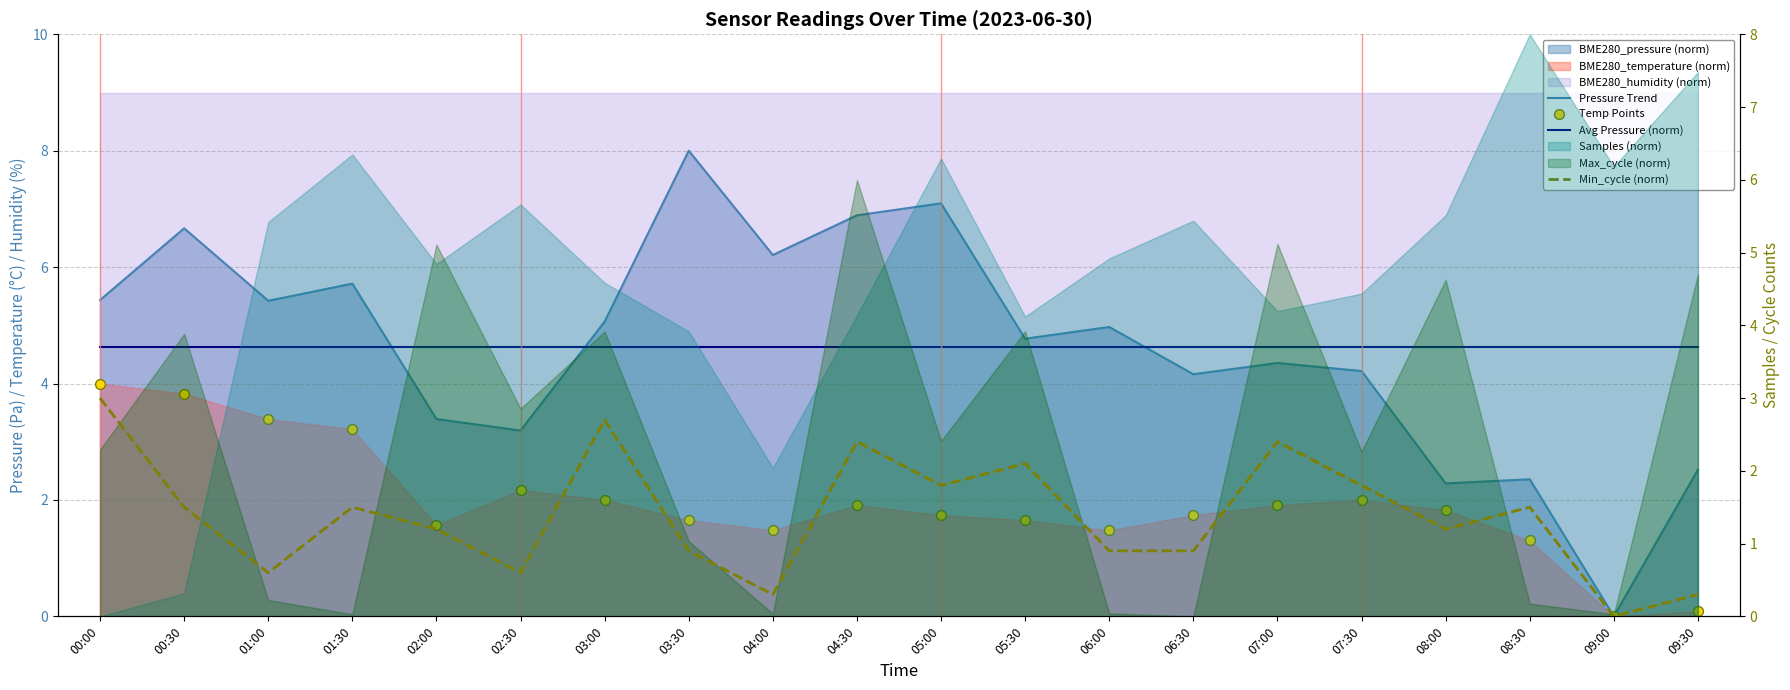

Which series contains the lowest Y value?

Pressure Trend